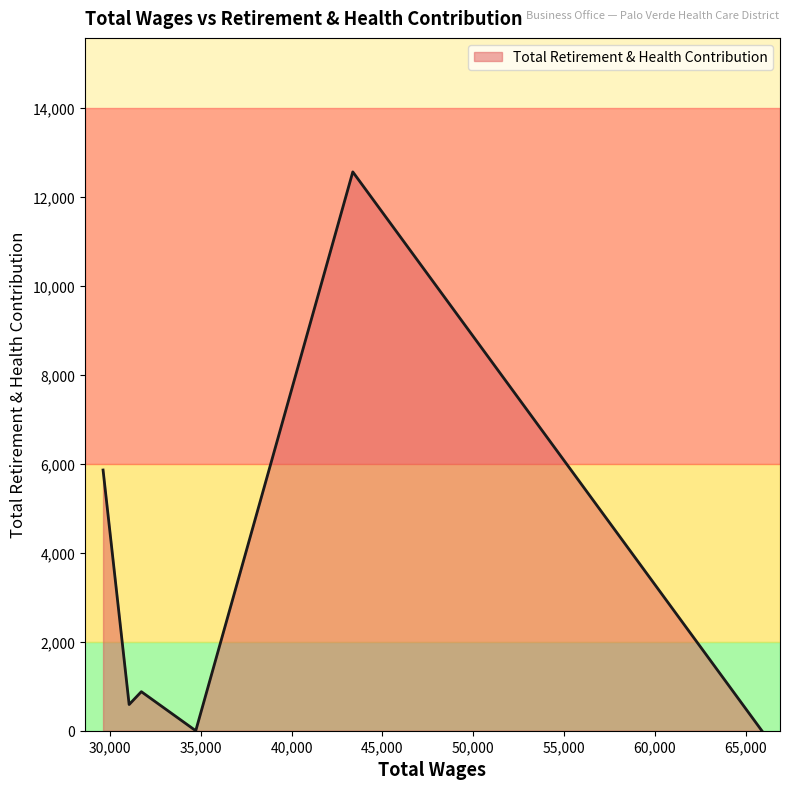

What is the sum of all values?

19895